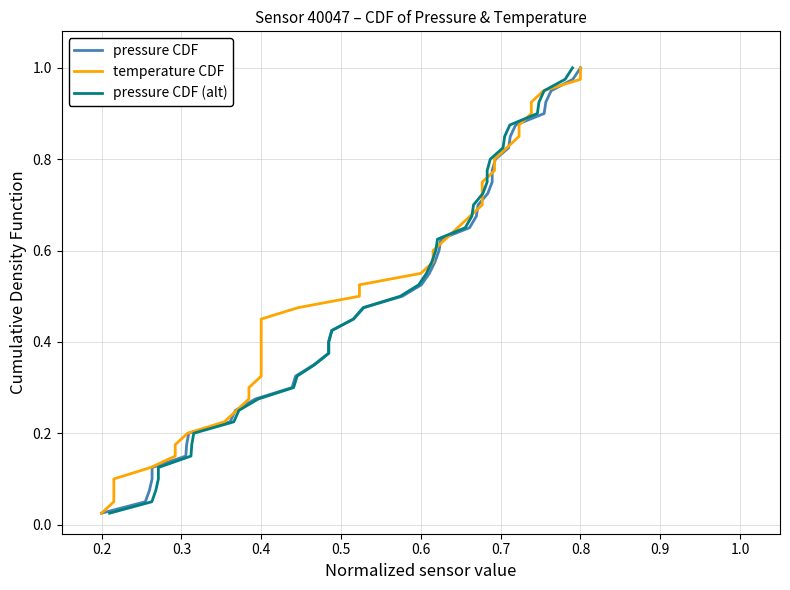

The pressure CDF series shows 0.1 at 19. True or false?

False